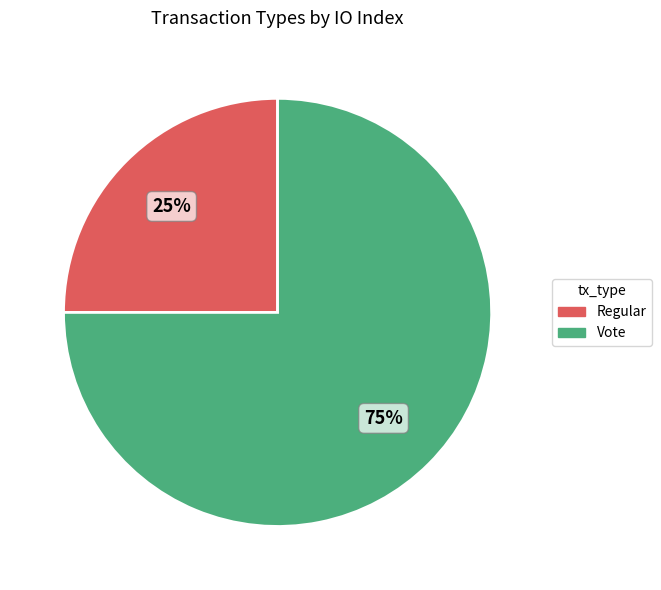

What is the smallest slice in the pie chart?

Regular